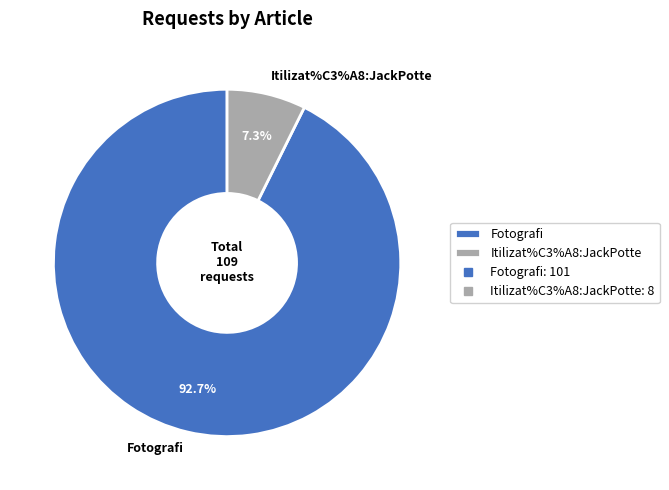

How many slices are in this pie chart?

2